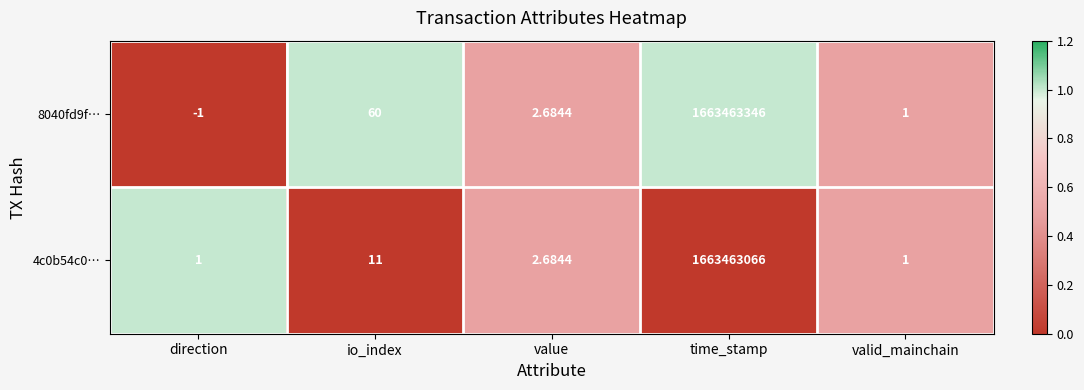

At which category does the chart reach its peak across all series?

time_stamp